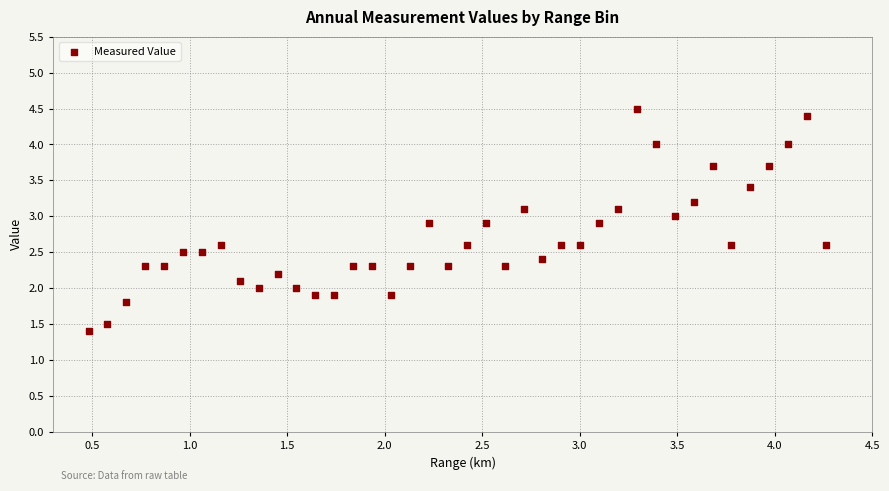

What is the range of Y values (max minus min)?

3.1